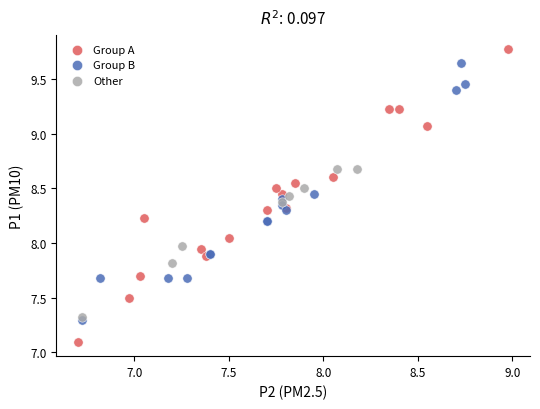

Which series reaches the minimum Y coordinate?

Group A